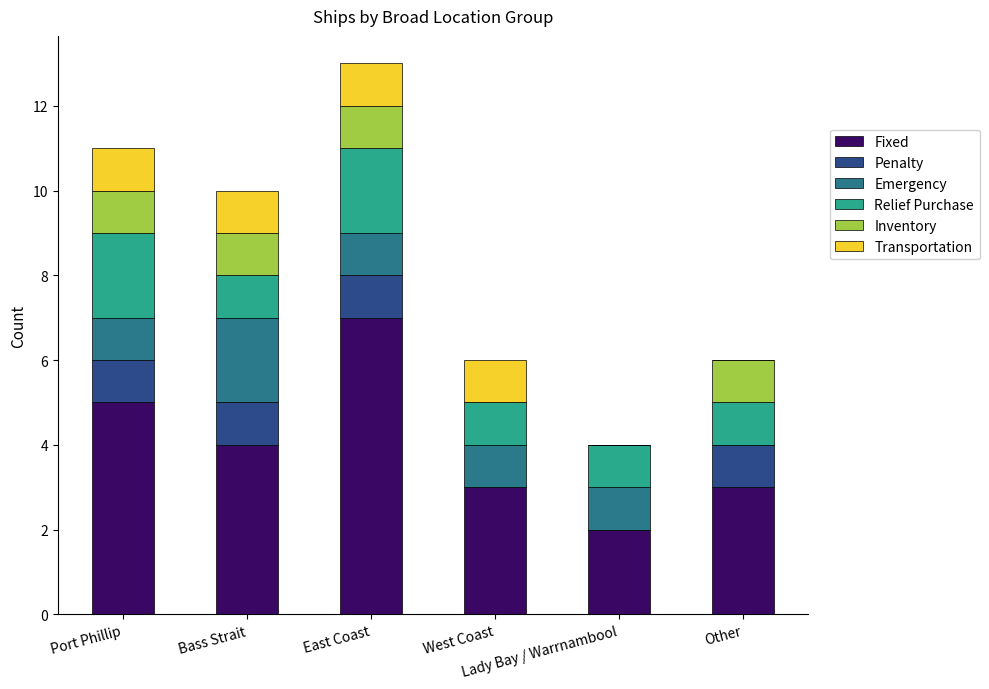

What is the maximum value for Fixed?

7